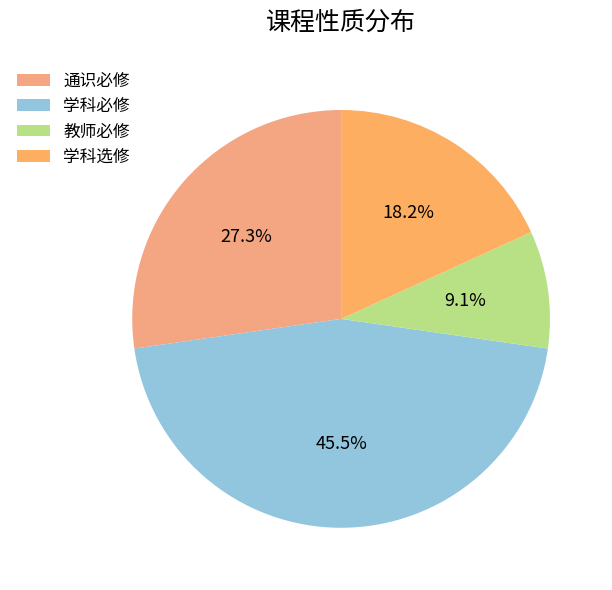

Count the number of slices in the pie.

4